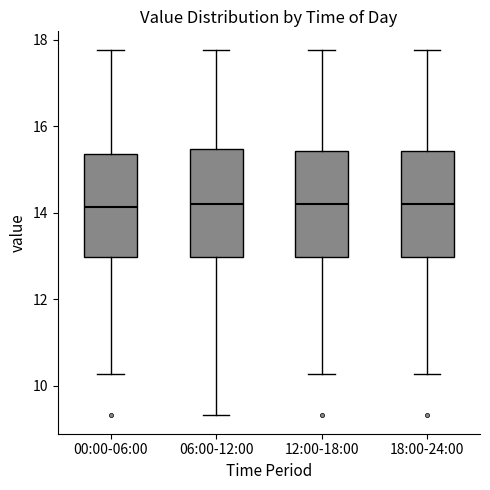

Where is the upper edge of the box for 06:00-12:00 on the y-axis? The values are not printed on the chart, so give them approximately, as read against the axis.

15.4